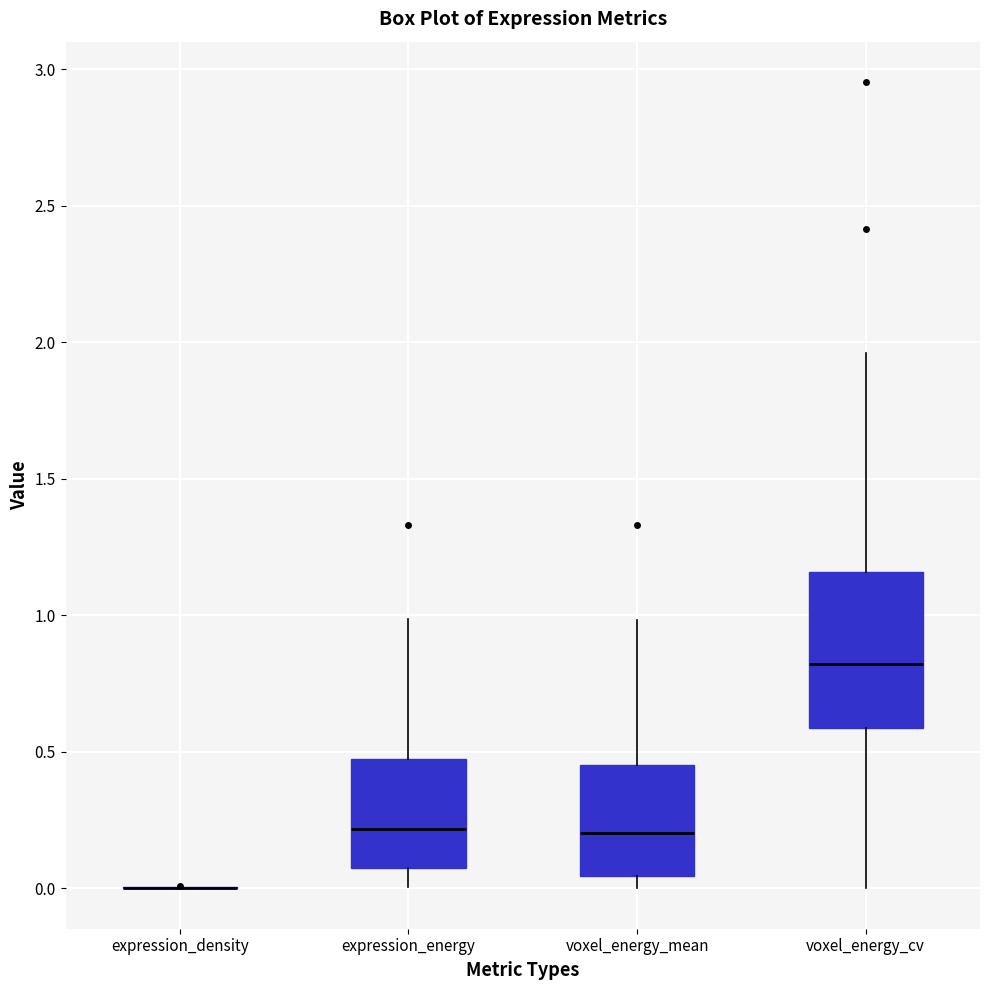

Reading left to right, read every box against the y-axis: the position of its median line, the range the box covers, and the ends of its whiskers. The values are not printed on the chart, so give them approximately, as read against the axis.

expression_density: box collapsed to a line at 0.00, whiskers 0.00 to 0.00
expression_energy: median 0.20, box 0.10 to 0.45, whiskers 0.00 to 1.00
voxel_energy_mean: median 0.20, box 0.05 to 0.45, whiskers 0.00 to 1.00
voxel_energy_cv: median 0.80, box 0.60 to 1.15, whiskers 0.00 to 1.95